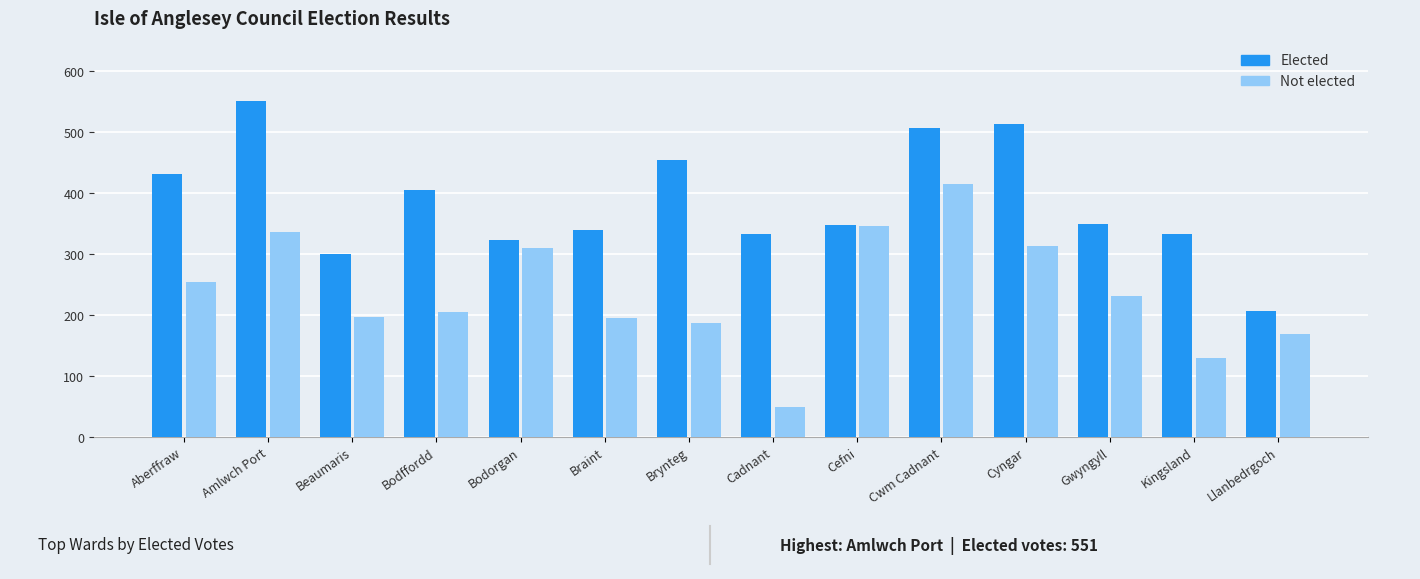

What is the approximate value of Not elected at Cadnant, to the nearest 10?

50